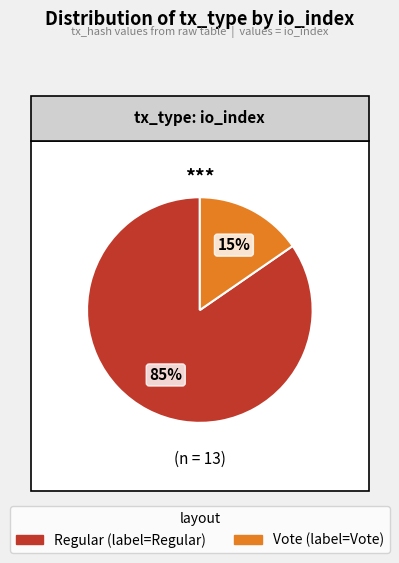

Rank the categories by value from lowest to highest.

Vote, Regular